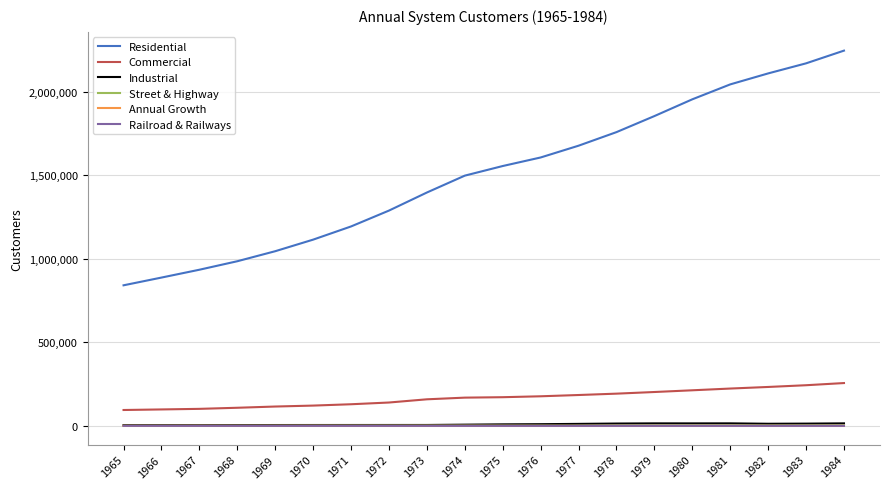

True or false: Commercial has a value of 184677.0 at 1977.

True